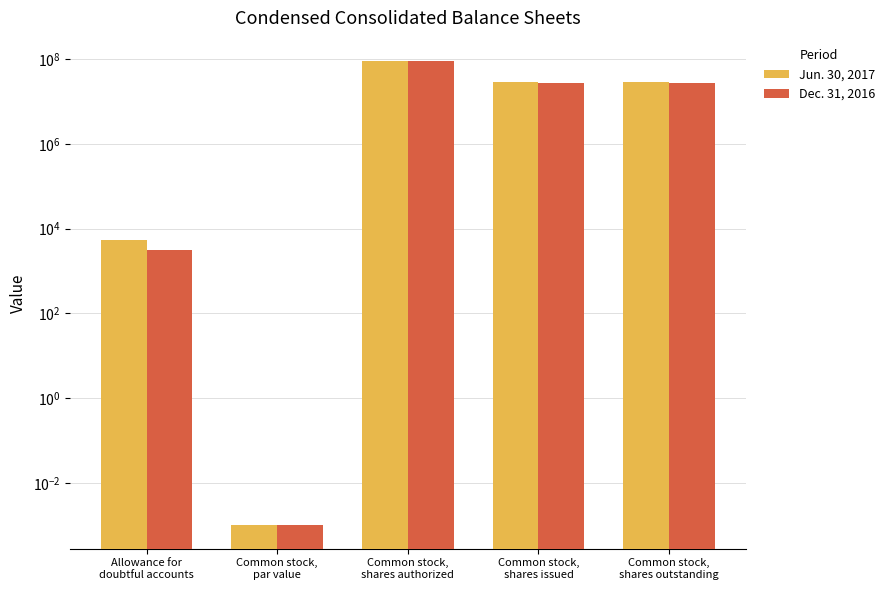

Does the chart contain stacked bars?

No